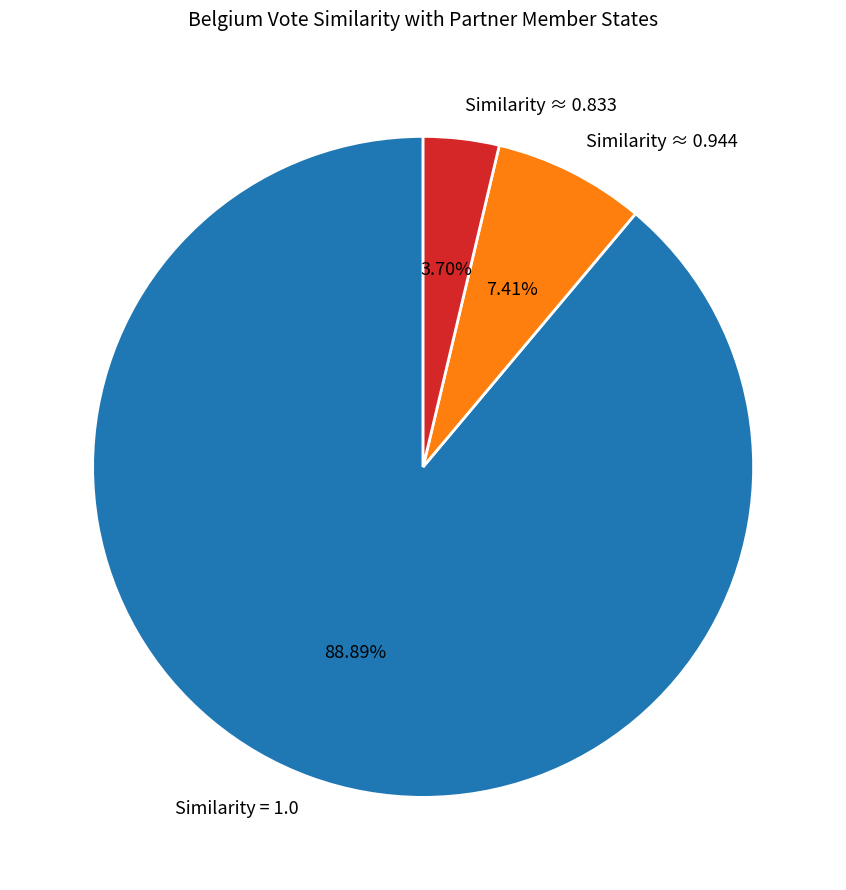

To the nearest percent, what is the average slice percentage?

33%